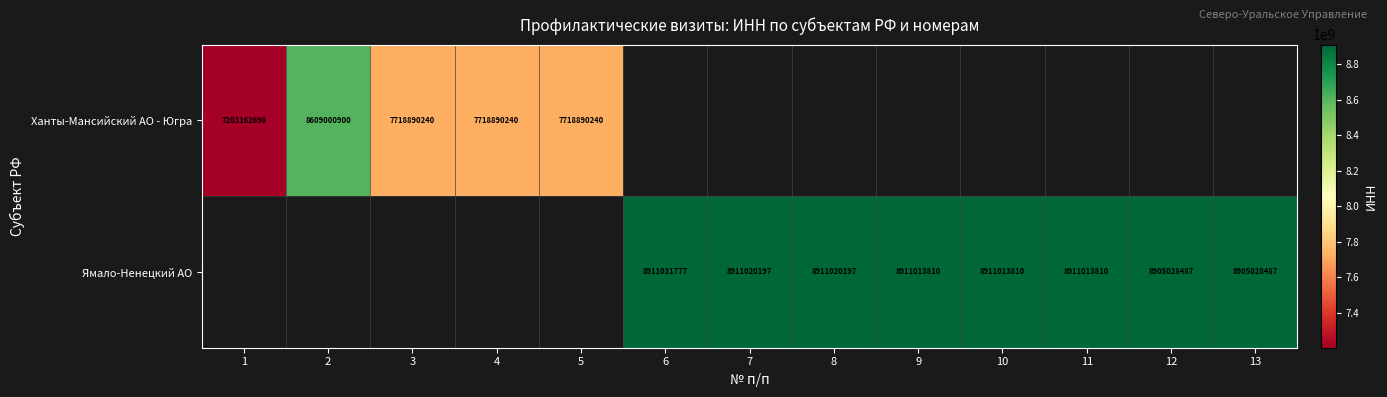

What is the sum of the Ямало-Ненецкий АО values at 13 and 8?

17816048684